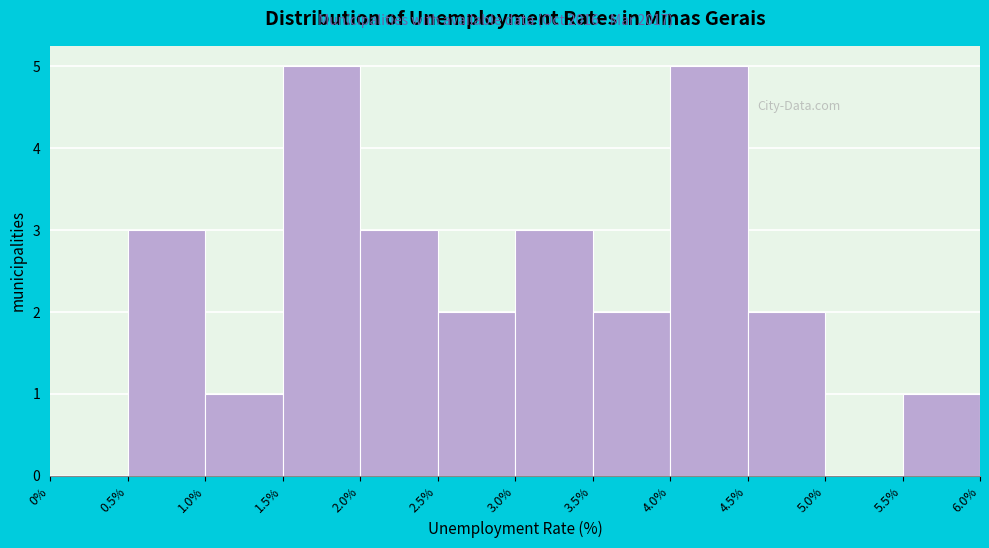

How tall is the bar that spans 1.0% to 1.5% on the x-axis? The values are not printed on the chart, so give them approximately, as read against the axis.

1